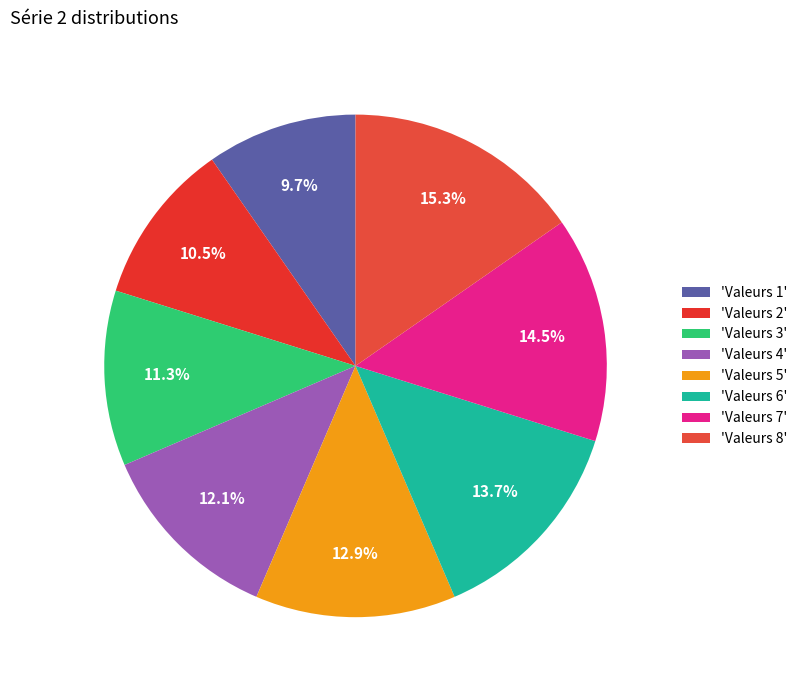

What is the smallest slice in the pie chart?

'Valeurs 1'